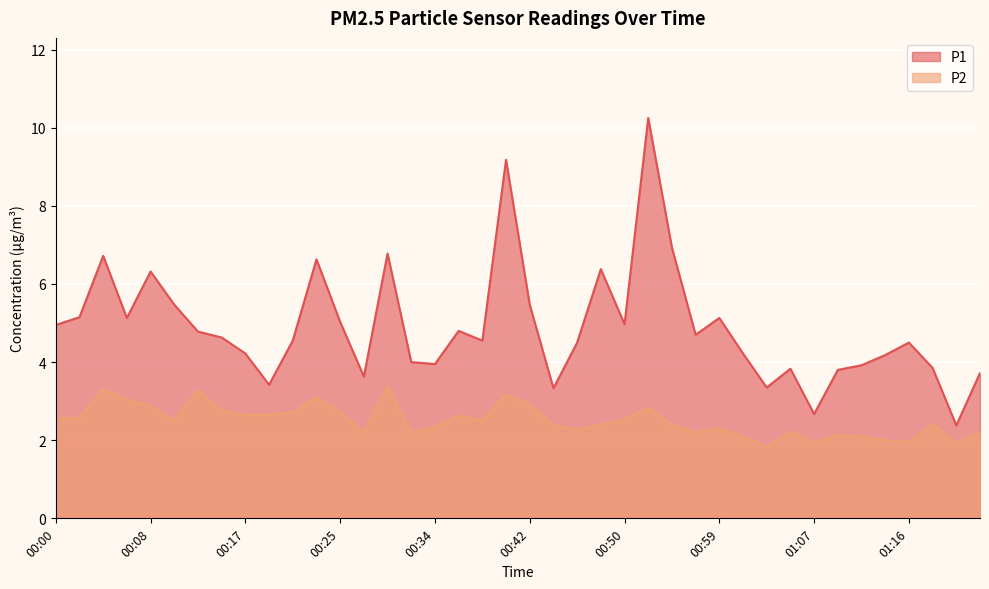

What position from the right is 00:34?

24